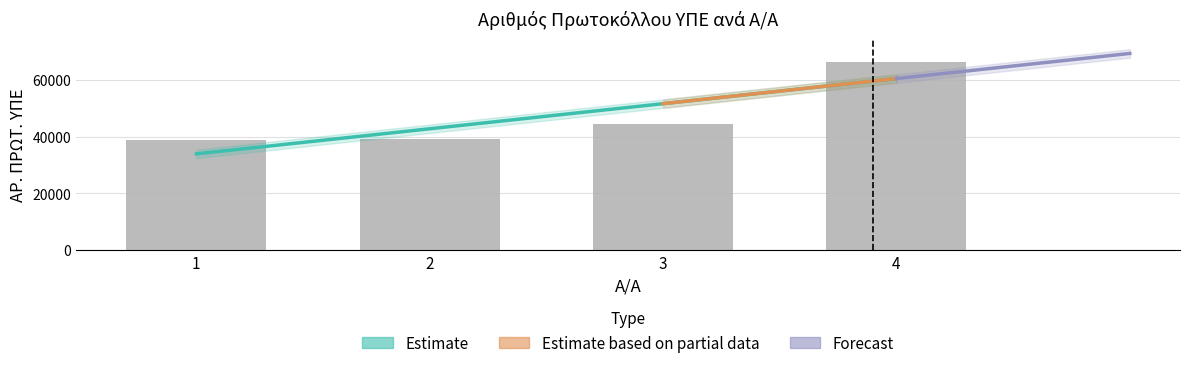

The value at 1 is 52111. True or false?

False